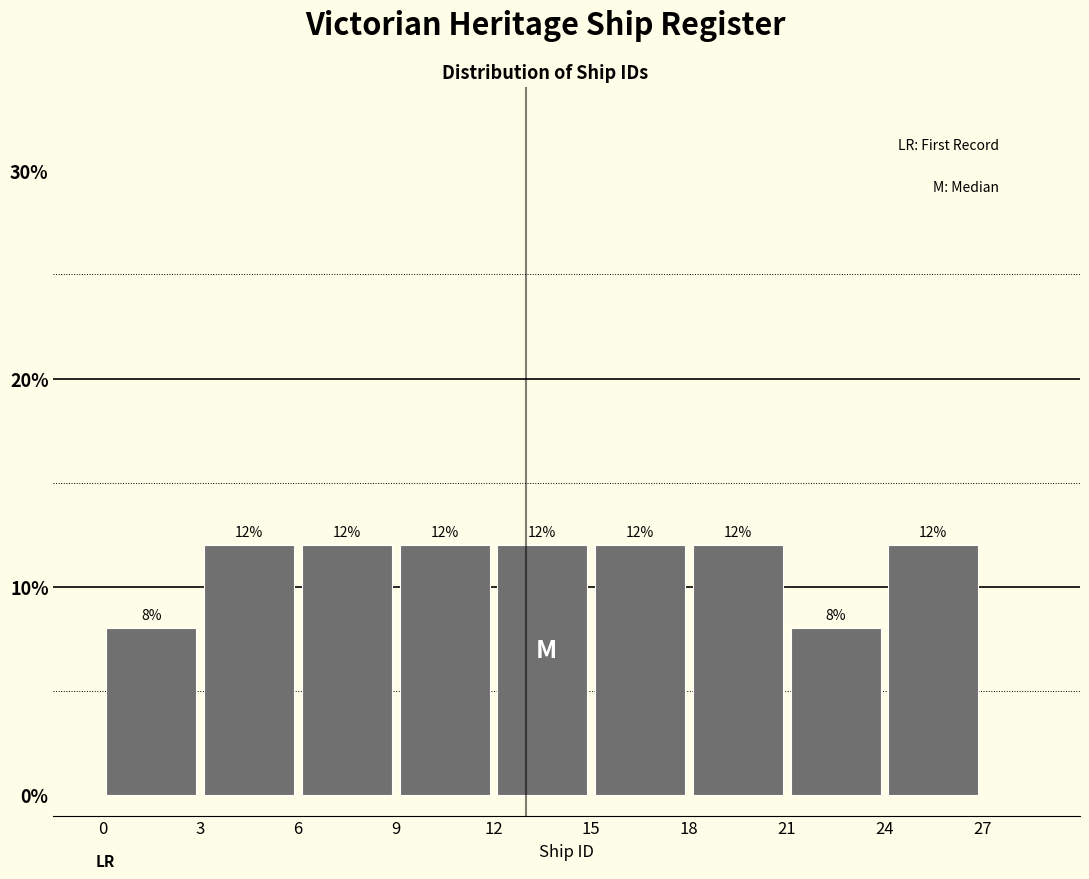

Reading left to right, list every bar in this chart as the range it spans on the x-axis followed by its height.

0 to 3: 8
3 to 6: 12
6 to 9: 12
9 to 12: 12
12 to 15: 12
15 to 18: 12
18 to 21: 12
21 to 24: 8
24 to 27: 12